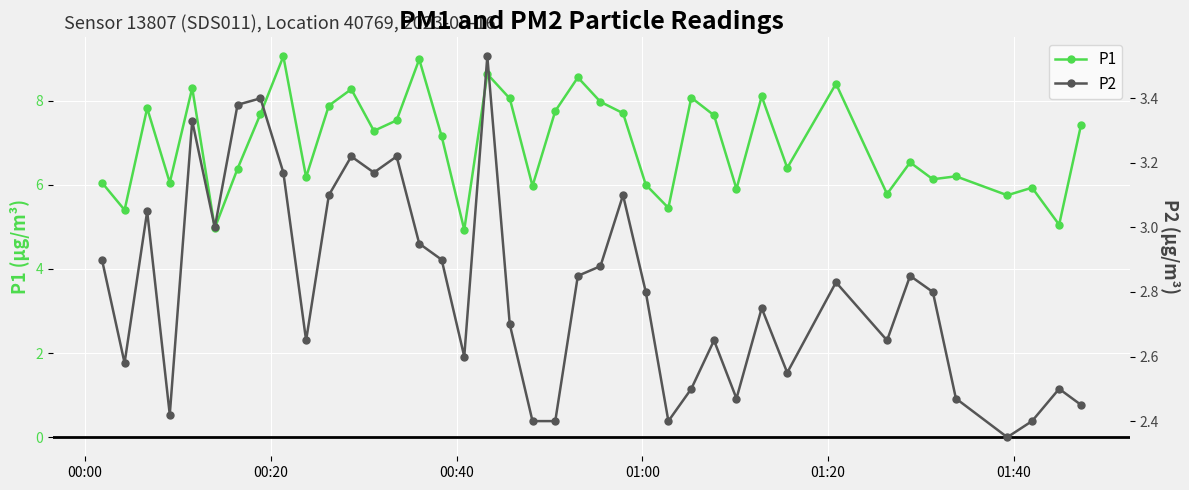

List the series in order of their overall mean, lowest first.

P2, P1